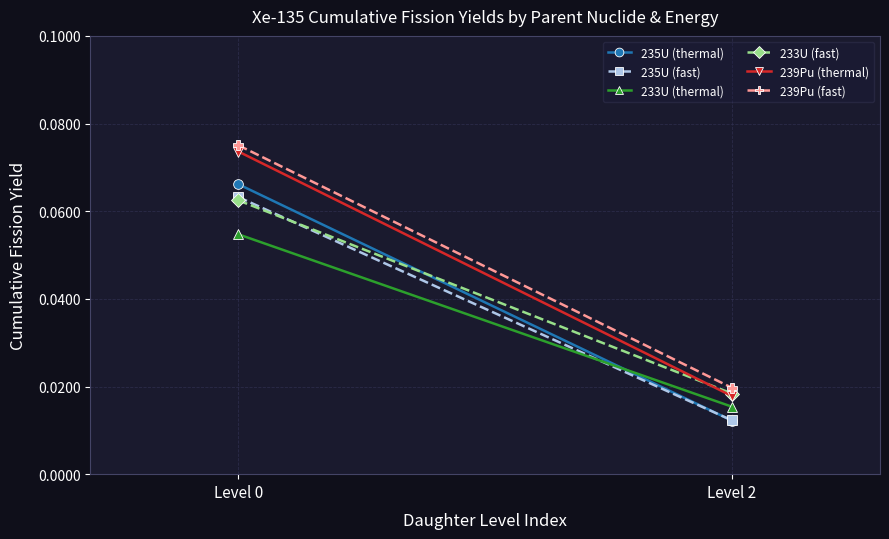

Reading left to right, transcribe all the data shown in this chart.

235U (thermal): 0.1	0.0
235U (fast): 0.1	0.0
233U (thermal): 0.1	0.0
233U (fast): 0.1	0.0
239Pu (thermal): 0.1	0.0
239Pu (fast): 0.1	0.0